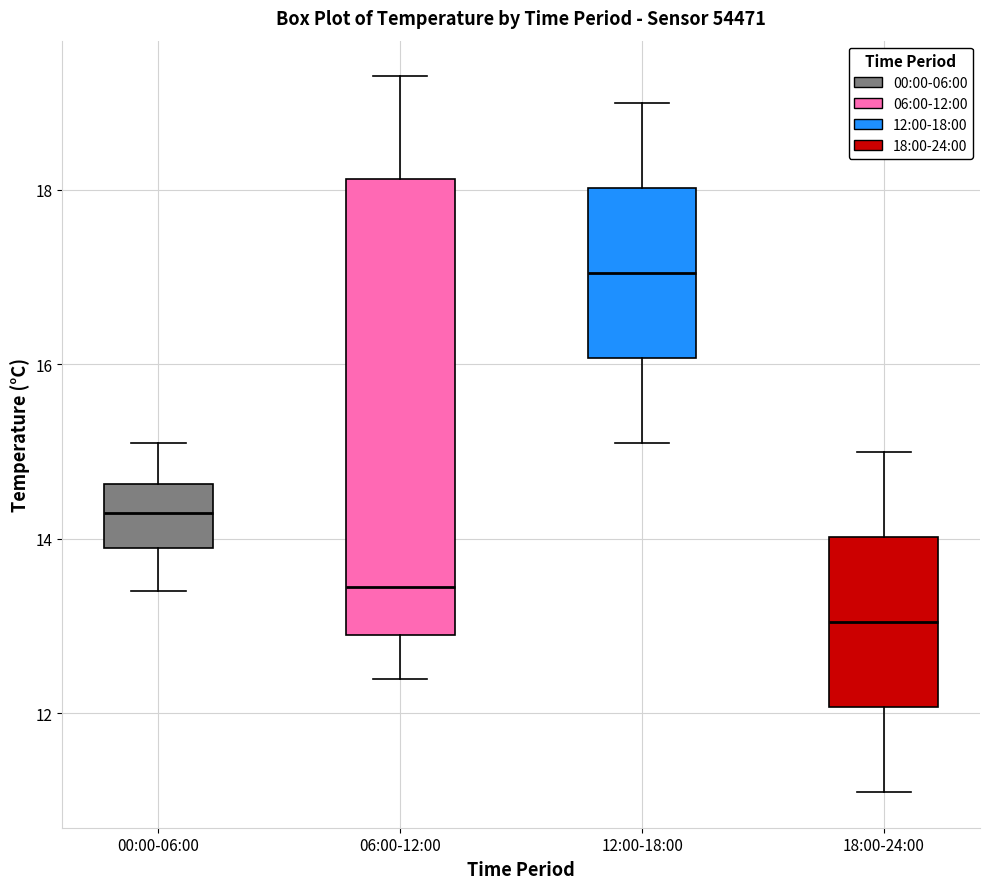

Where does the lower whisker of the box for 12:00-18:00 end on the y-axis? The values are not printed on the chart, so give them approximately, as read against the axis.

15.2